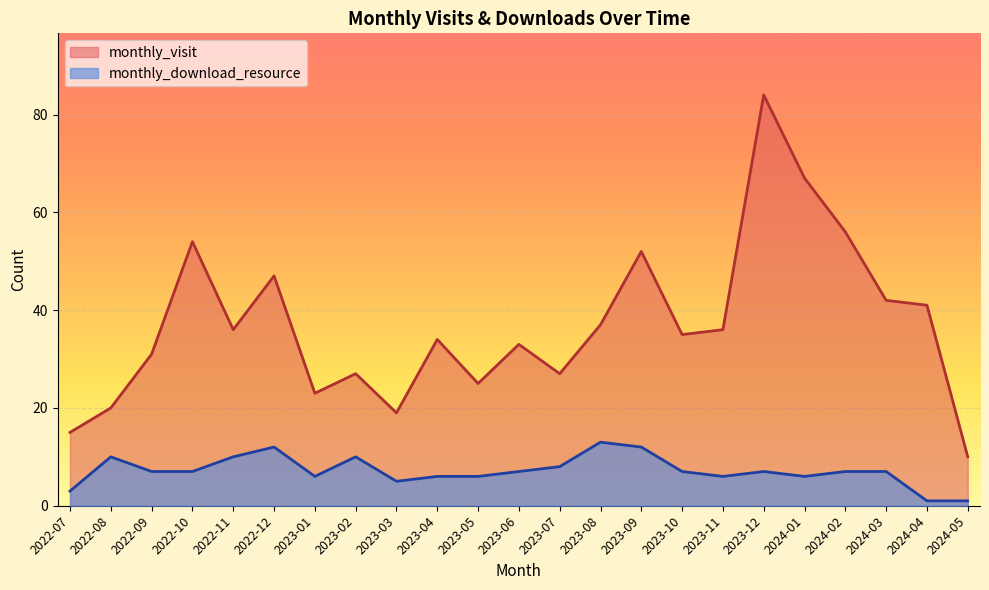

How many distinct data groups are displayed?

2